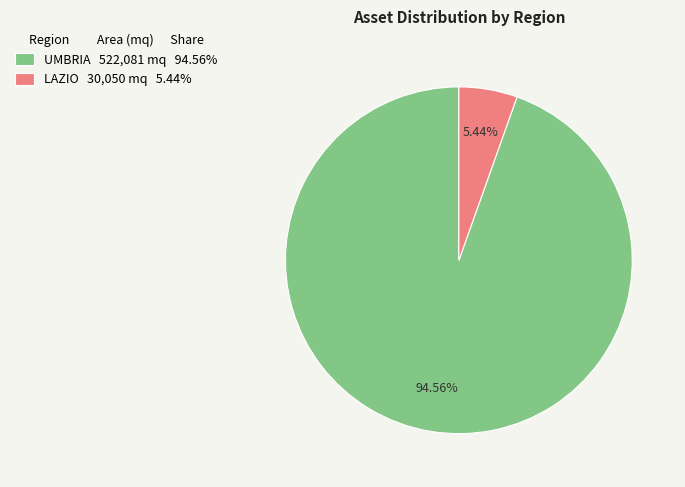

How many slices are in this pie chart?

2